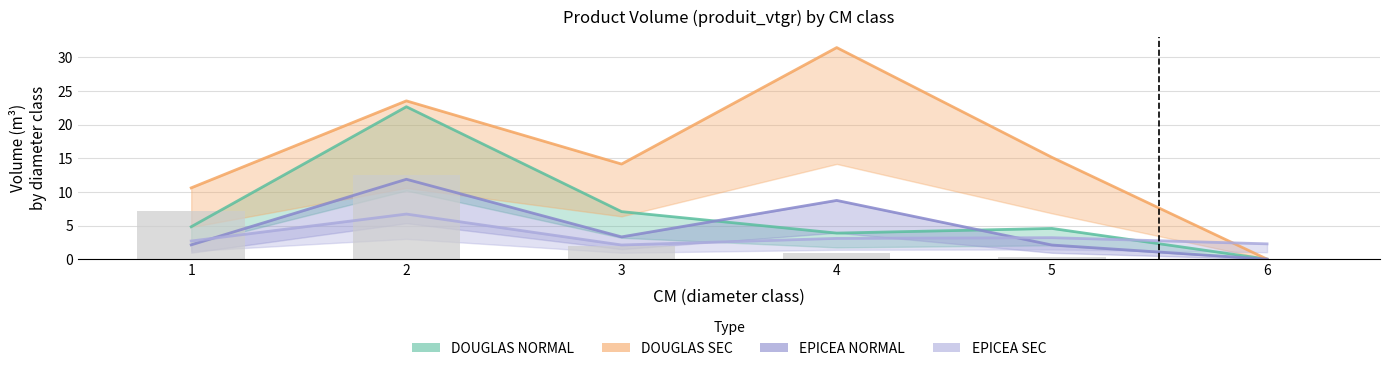

How many values in the DOUGLAS_NORMAL series are below 4?

2